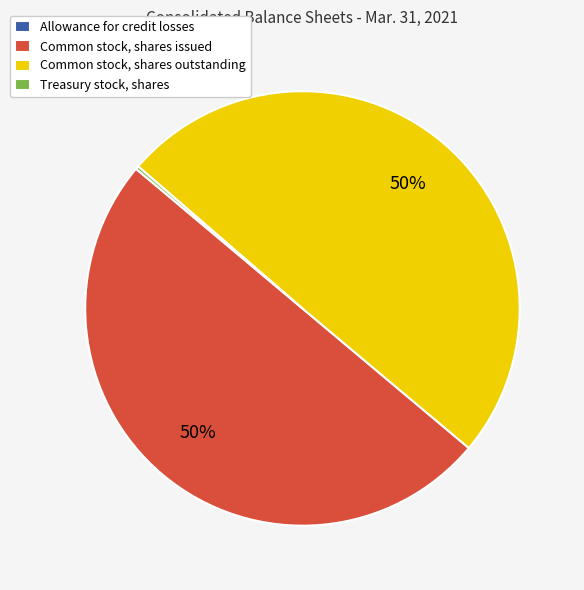

What percentage is the Common stock, shares outstanding slice, to the nearest percent?

50%